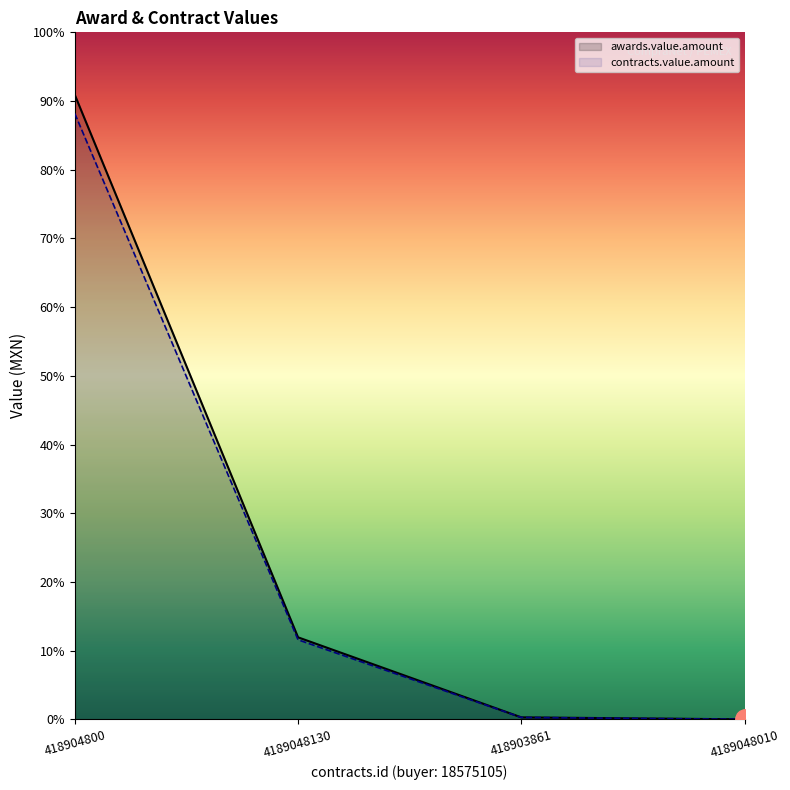

How many lines are shown in the chart?

2